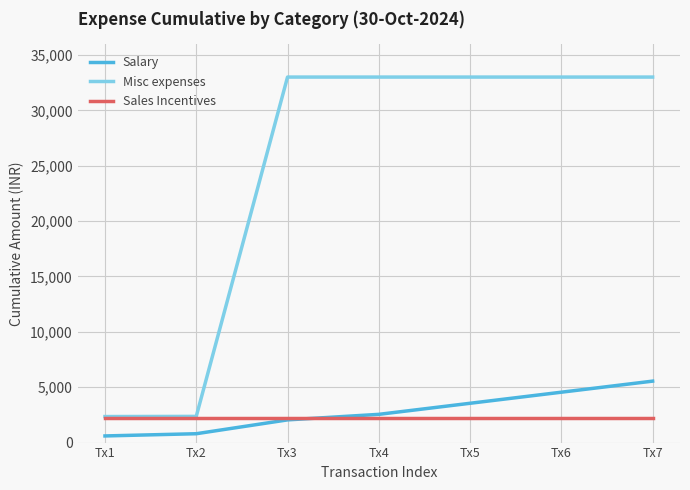

What is the maximum value for Sales Incentives?

2205